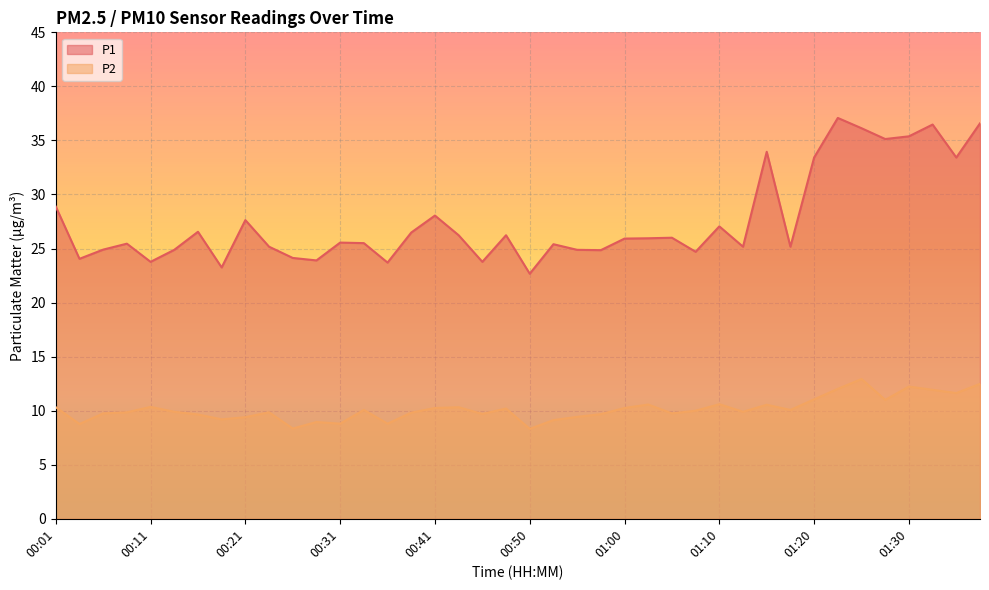

The P2 series shows 10.3 at 00:01. True or false?

True